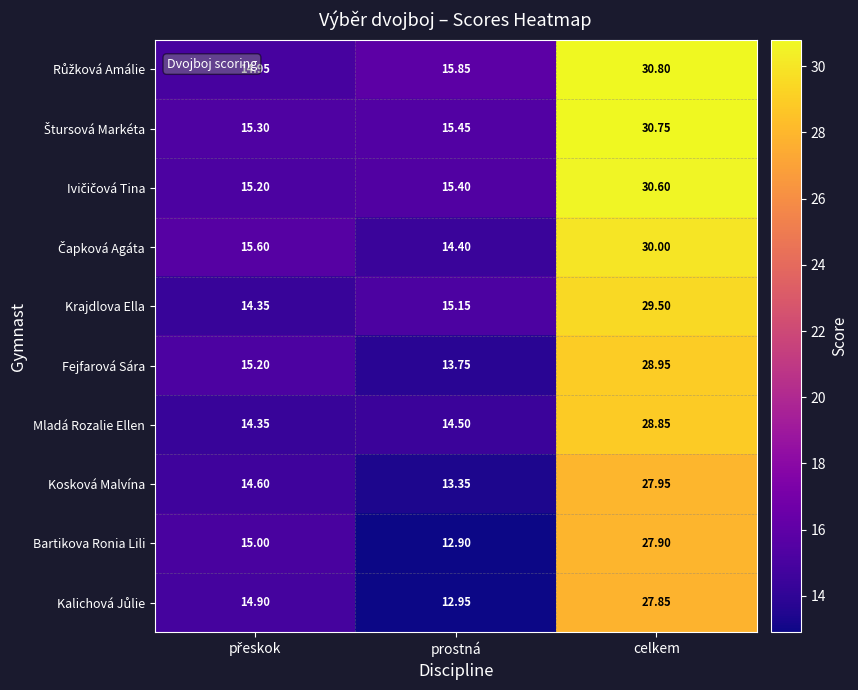

Is the value of Fejfarová Sára at prostná greater than the value of Mladá Rozalie Ellen at celkem?

No